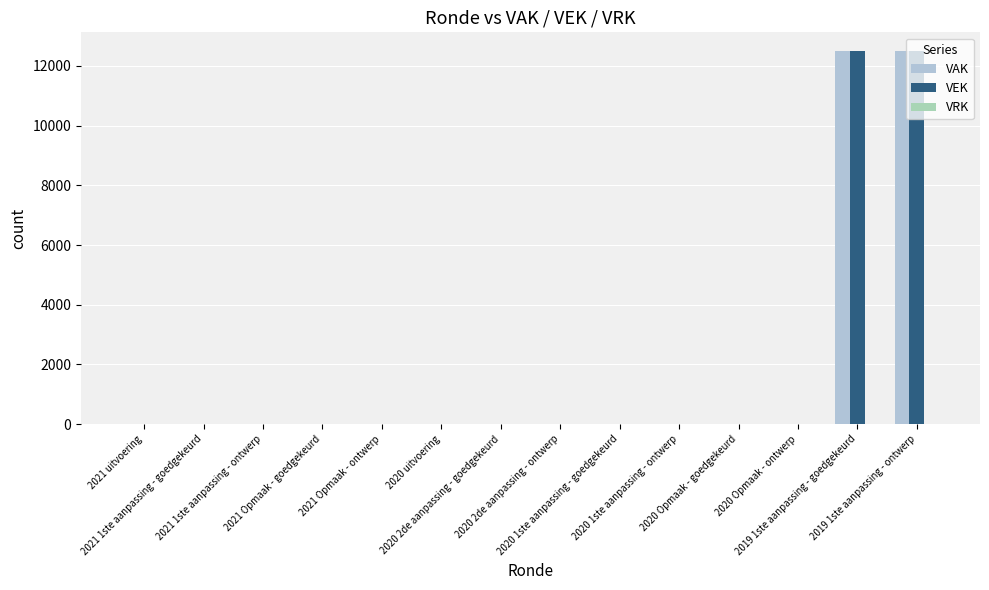

What is the label of the 4th bar from the right?

2020 Opmaak - goedgekeurd